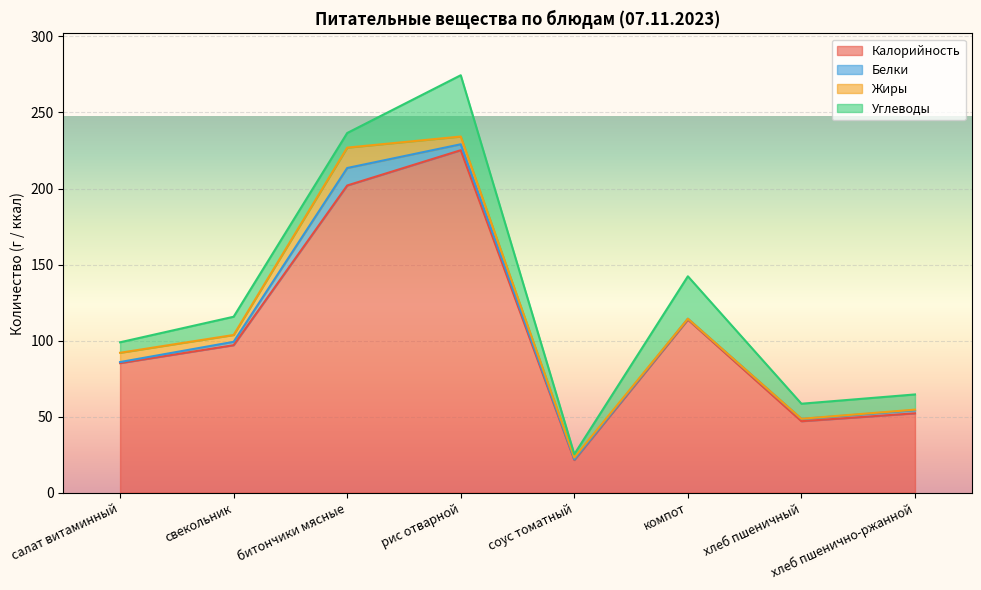

How many lines are shown in the chart?

4